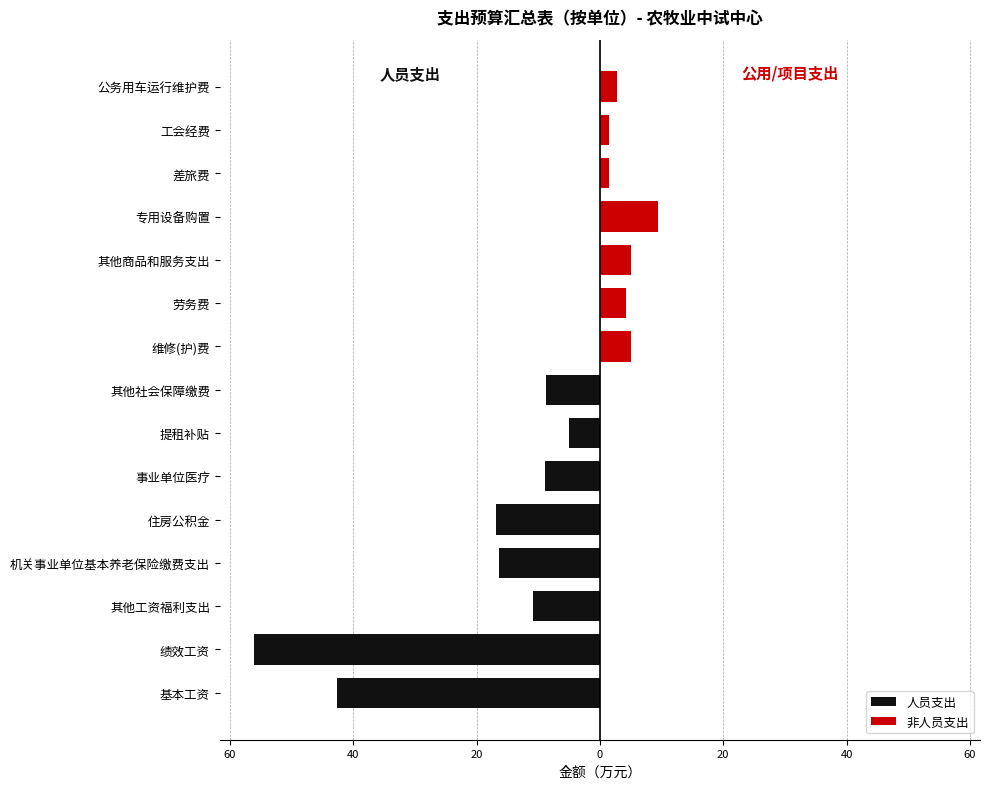

Count the number of data series in this chart.

2